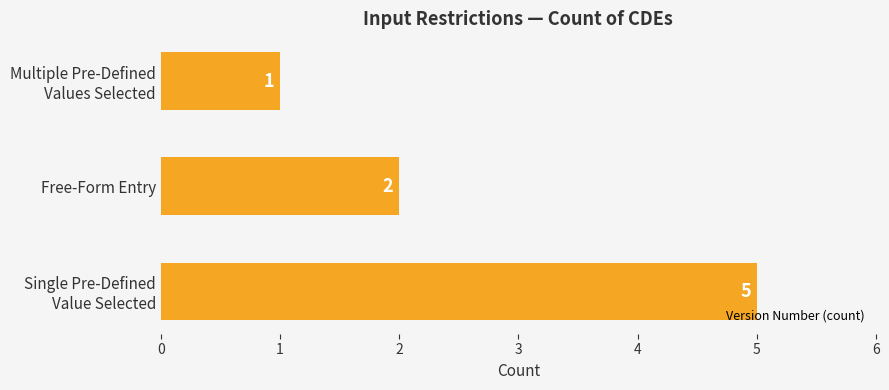

What is the difference between the maximum and second lowest values?

3